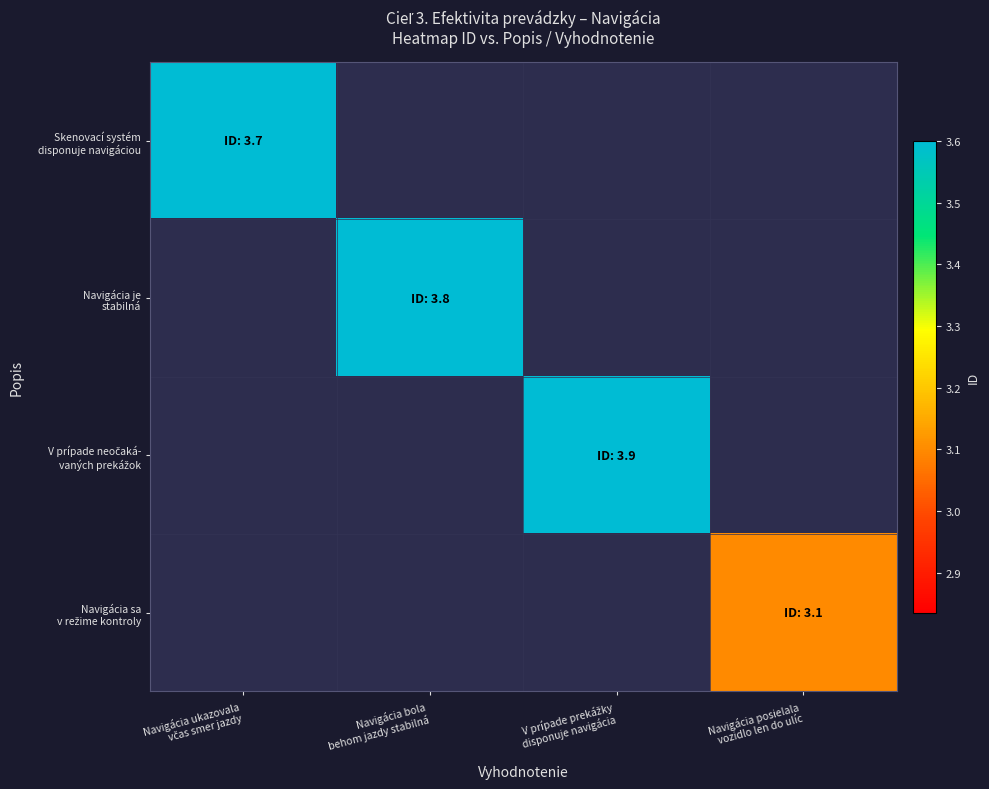

The V prípade neočaká- vaných prekážok series shows 5.7 at V prípade prekážky disponuje navigácia. True or false?

False